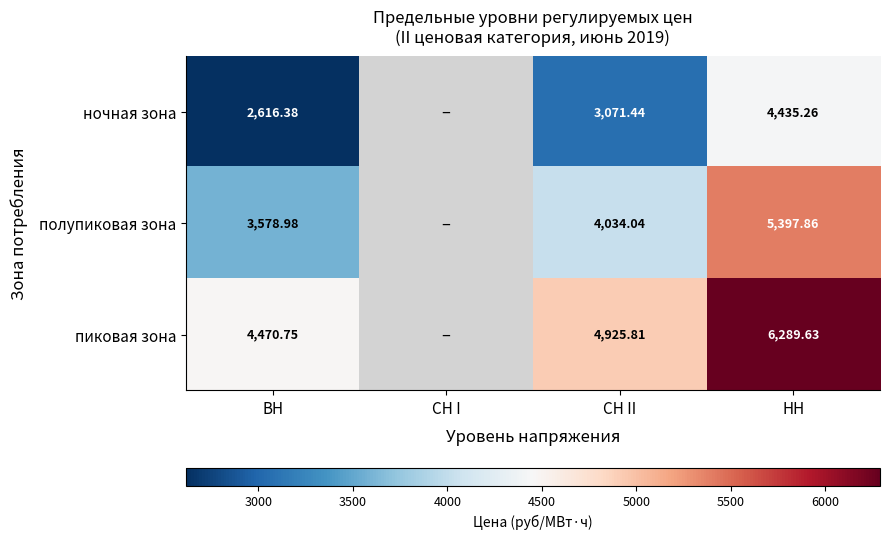

Is the value of пиковая зона at НН greater than the value of ночная зона at НН?

Yes